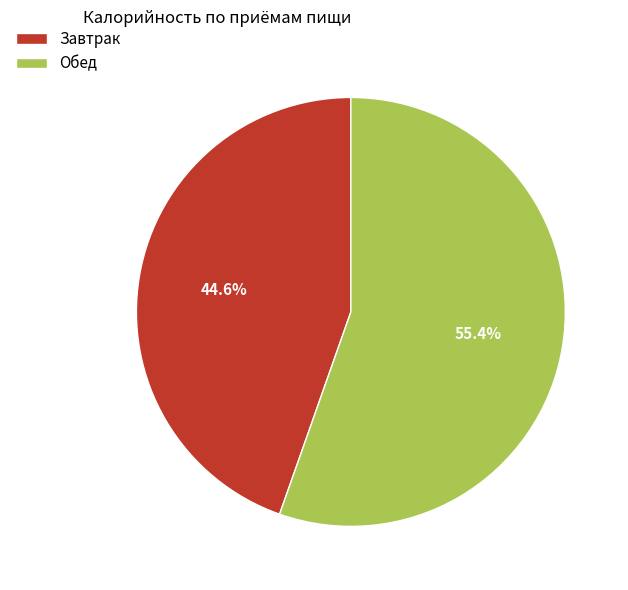

Do Завтрак and Обед together represent more than half of the pie?

Yes